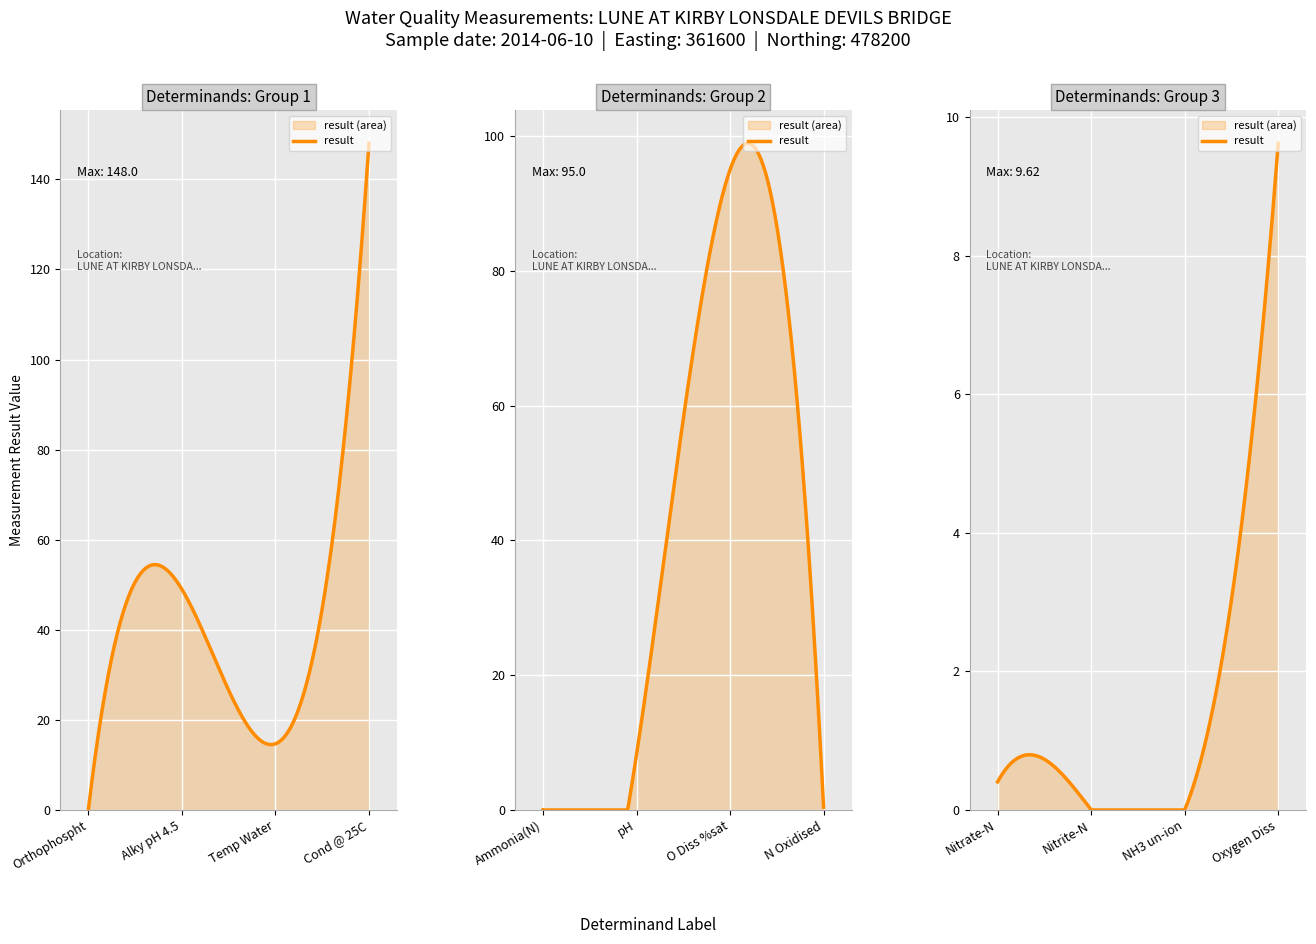

What is the label of the 3rd point from the left?

Temp Water